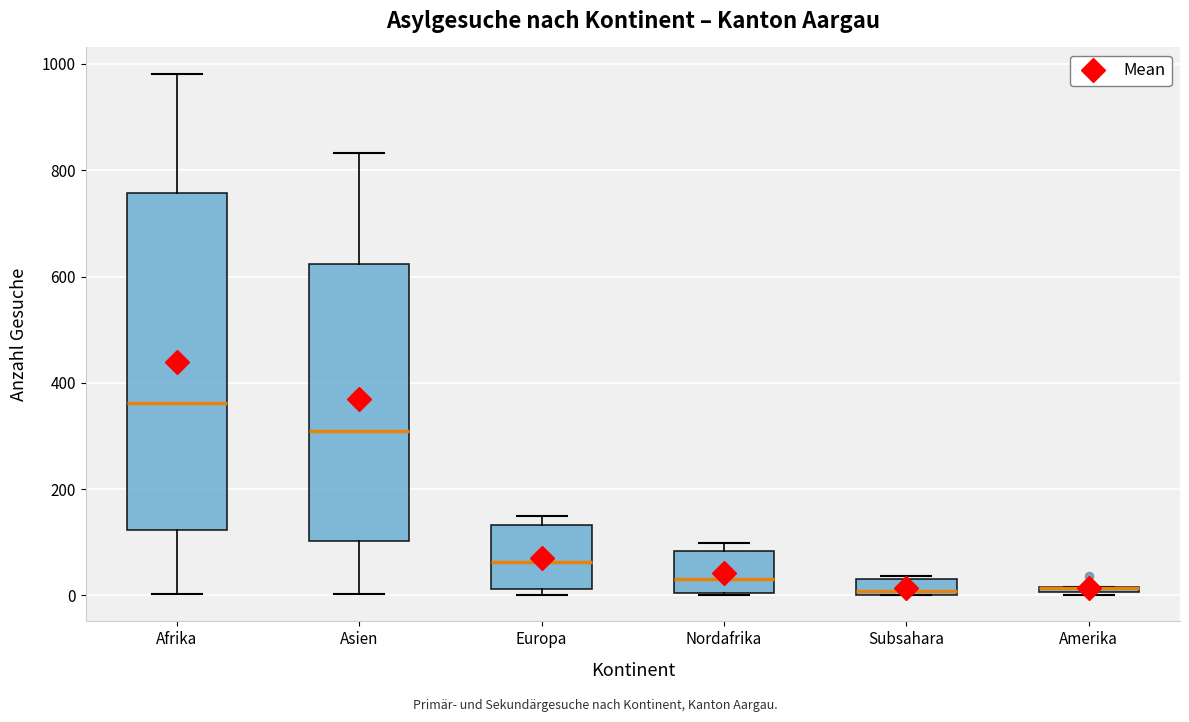

Comparing the boxes themselves (not the whiskers), which one is the tallest?

Afrika